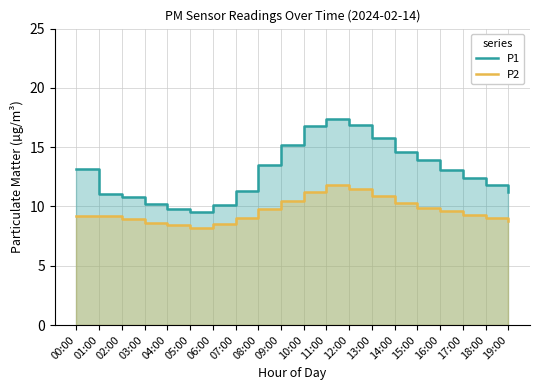

Reading right to left, transcribe all the data shown in this chart.

P1: 19:00=11.2	18:00=11.8	17:00=12.4	16:00=13.1	15:00=13.9	14:00=14.6	13:00=15.8	12:00=16.9	11:00=17.4	10:00=16.8	09:00=15.2	08:00=13.5	07:00=11.3	06:00=10.1	05:00=9.5	04:00=9.8	03:00=10.2	02:00=10.8	01:00=11.0	00:00=13.2
P2: 19:00=8.8	18:00=9.0	17:00=9.3	16:00=9.6	15:00=9.9	14:00=10.3	13:00=10.9	12:00=11.5	11:00=11.8	10:00=11.2	09:00=10.5	08:00=9.8	07:00=9.0	06:00=8.5	05:00=8.2	04:00=8.4	03:00=8.6	02:00=8.9	01:00=9.2	00:00=9.2